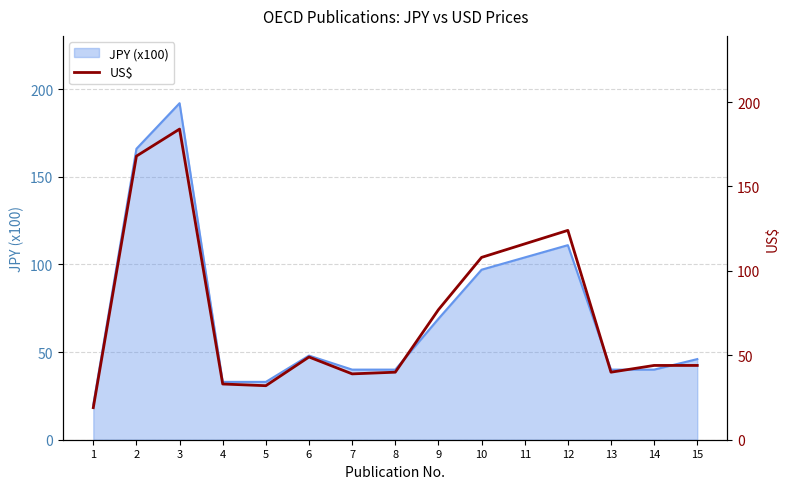

At which category does the chart reach its peak across all series?

3